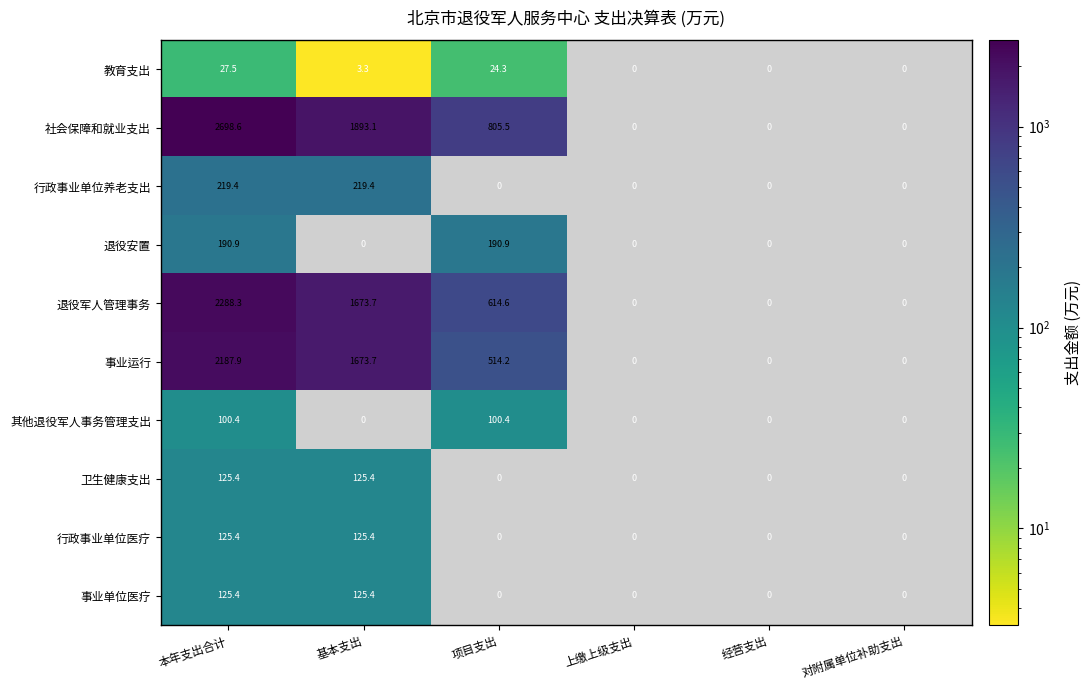

What is the sum of all 卫生健康支出 values?

250.8